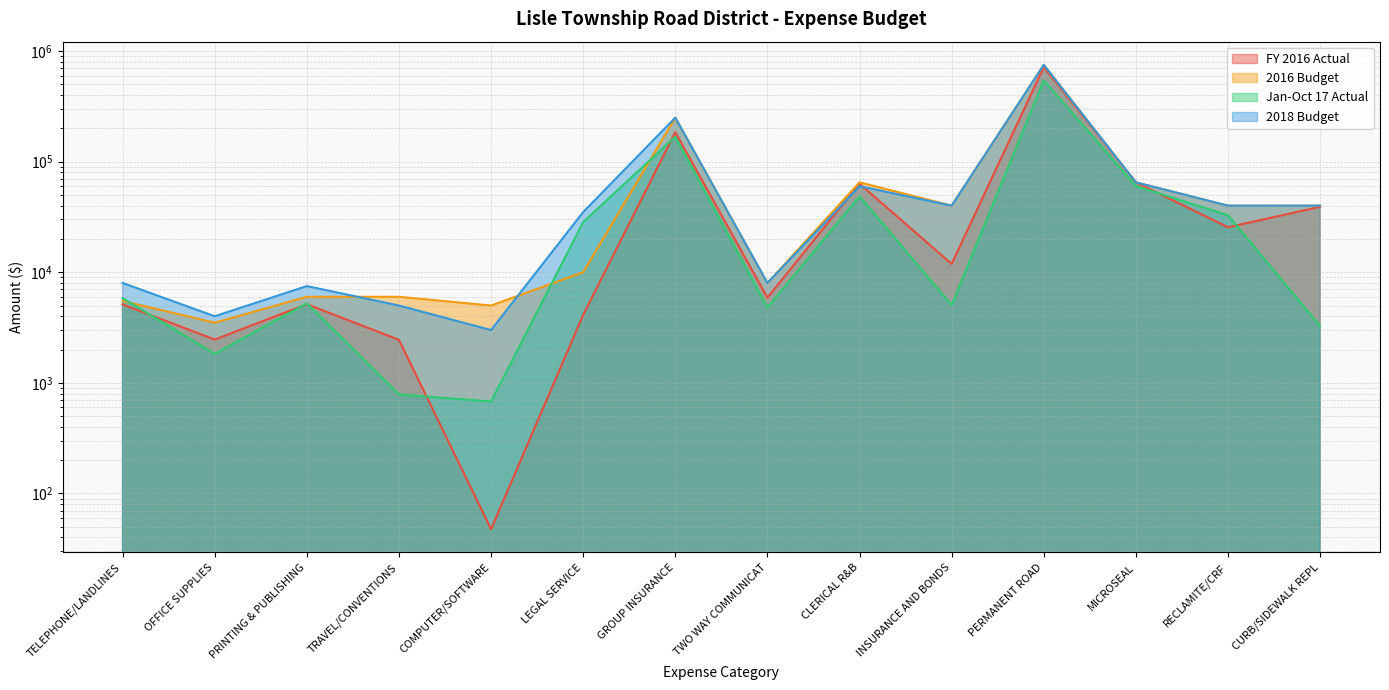

What is the value of the 2016 Budget point at the 1st from the left?

5500.0